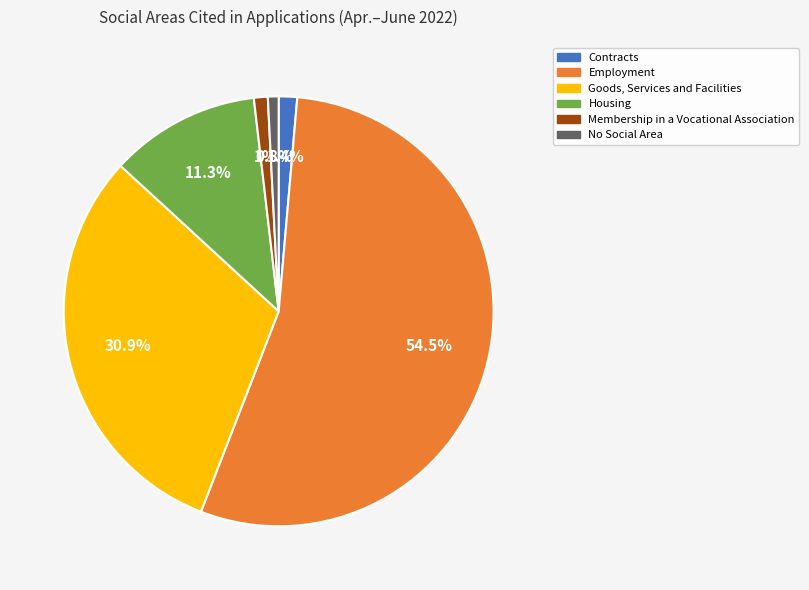

Which slice is the largest?

Employment